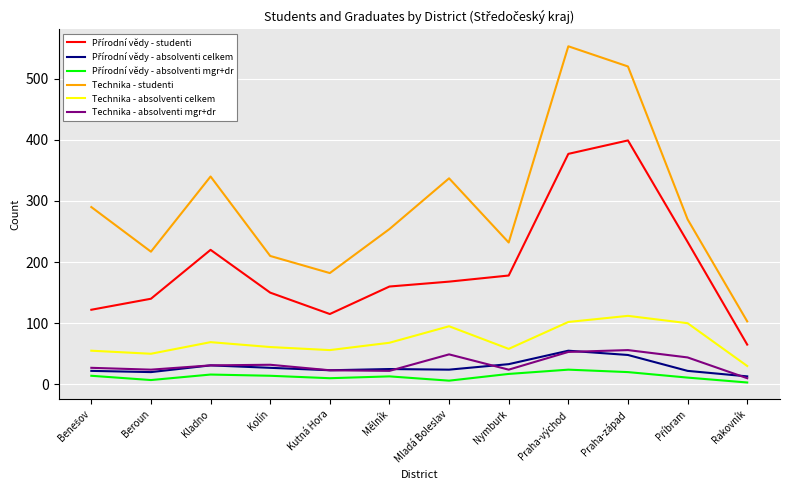

True or false: Technika - absolventi celkem and Technika - studenti cross at least once.

False